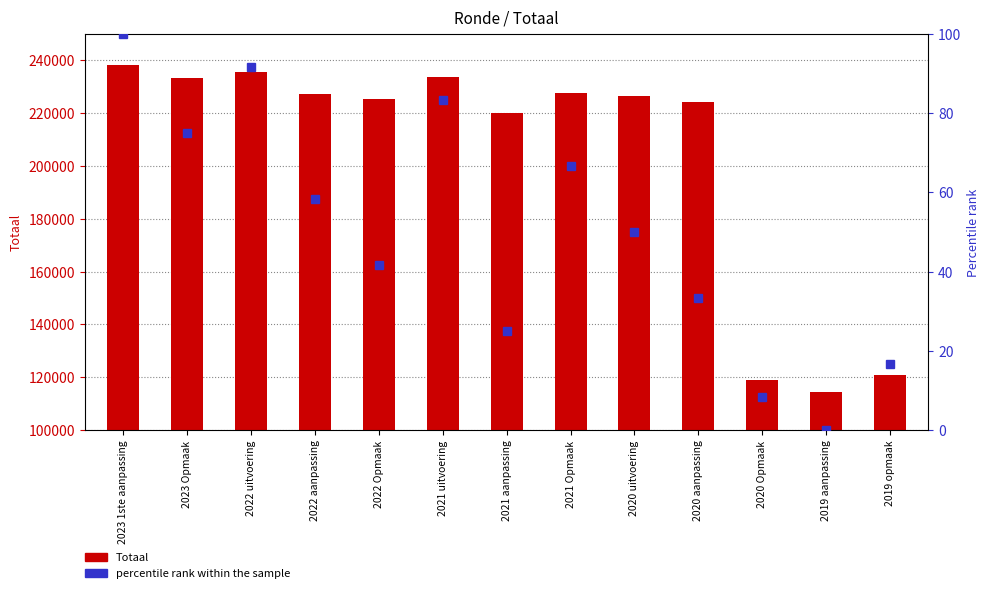

Read the Totaal value at 2021 uitvoering.

233454.0